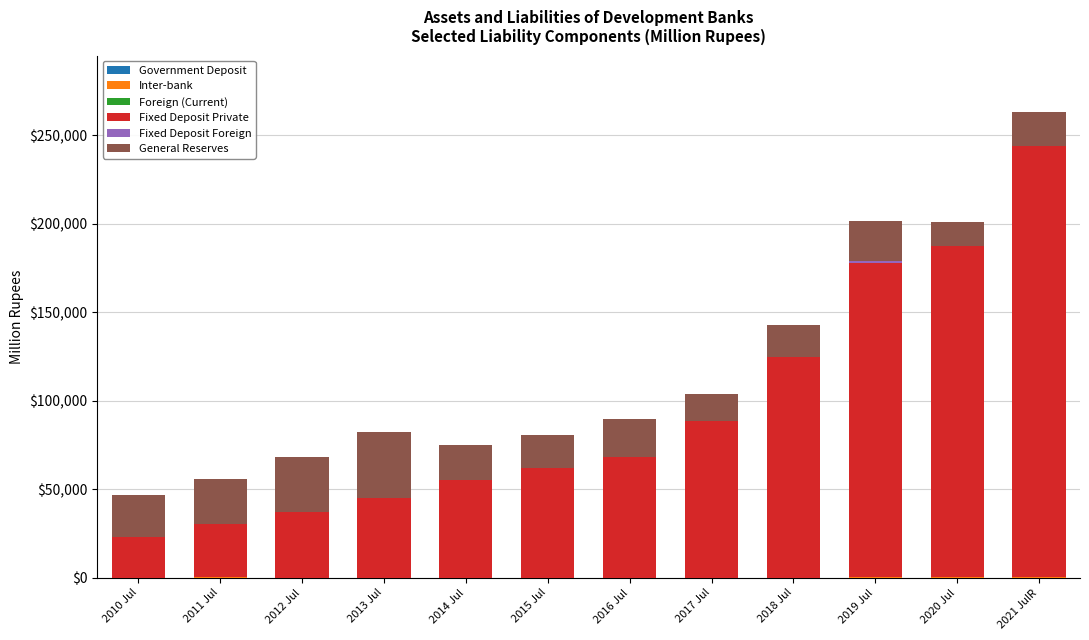

At which category is the sum across all series the highest?

2021 JulR